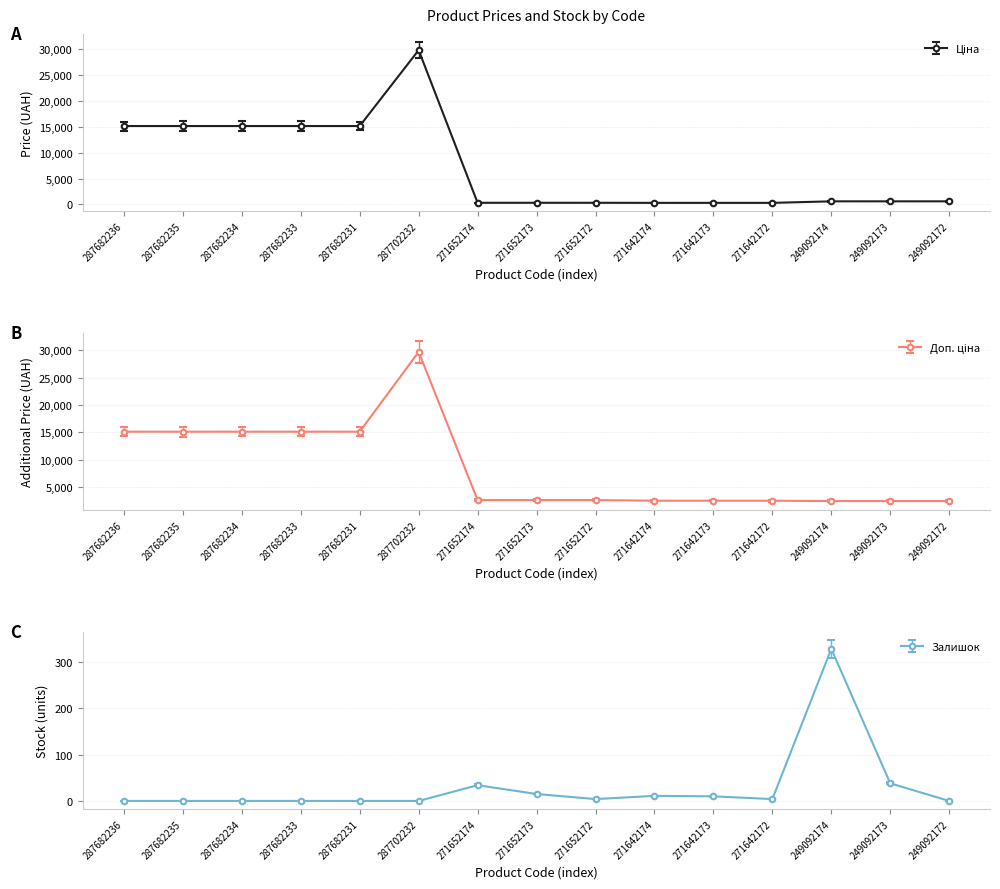

How many values in the Доп. ціна series exceed 2598?

9